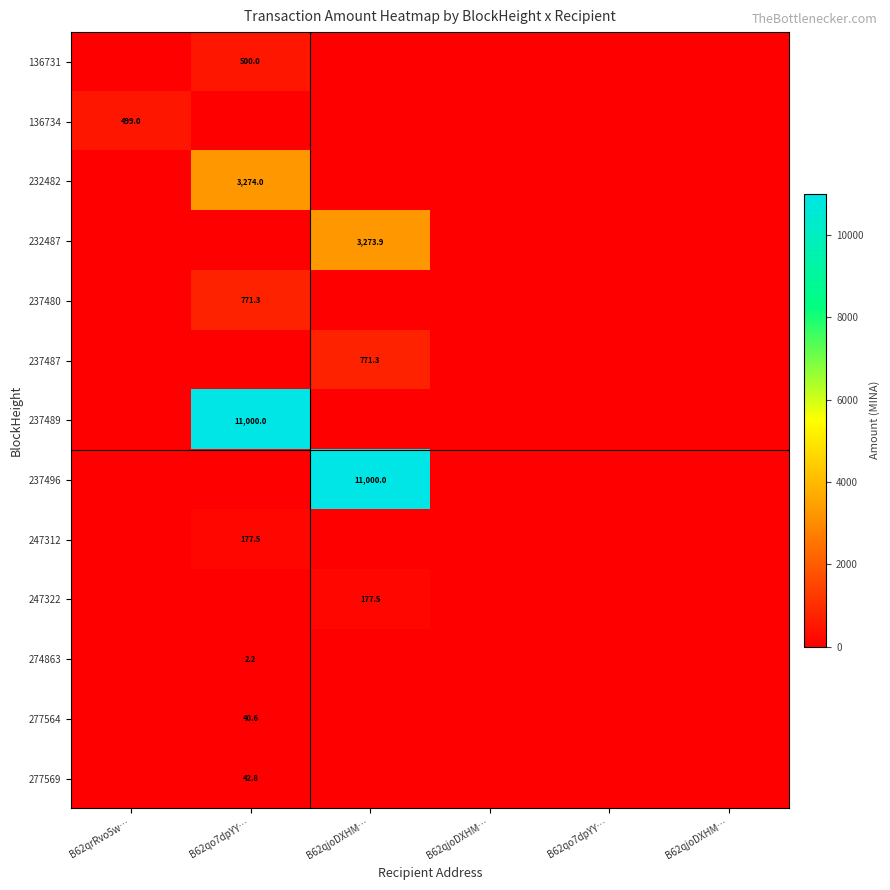

Between B62qrRvo5w… and B62qo7dpYY…, which is larger?

B62qo7dpYY…